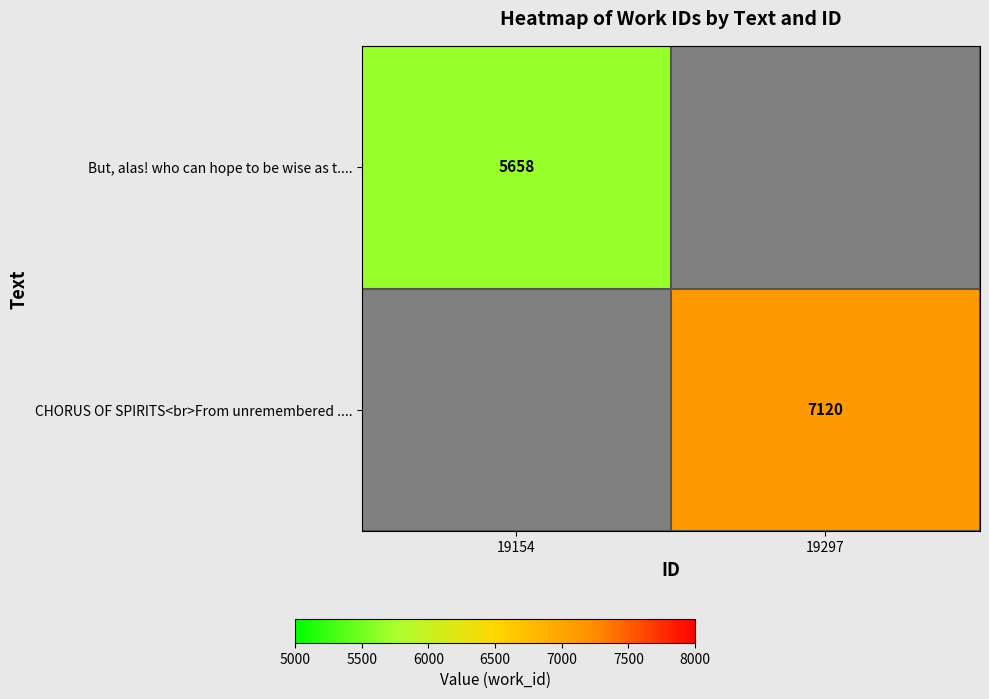

True or false: But, alas! who can hope to be wise as t.... has a value of 2328 at 19154.

False